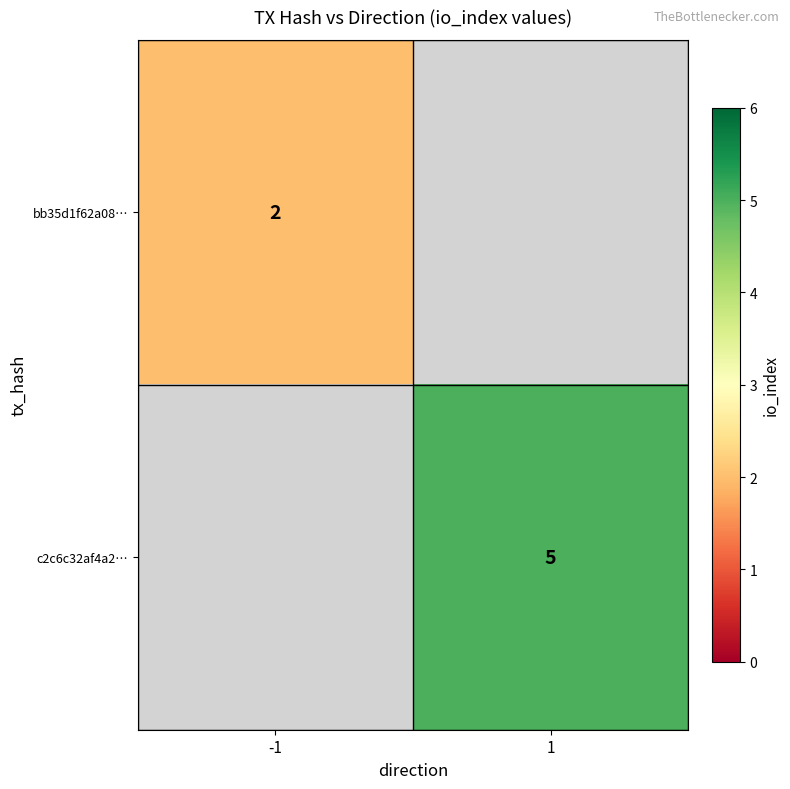

At how many categories does at least one series exceed 4?

1